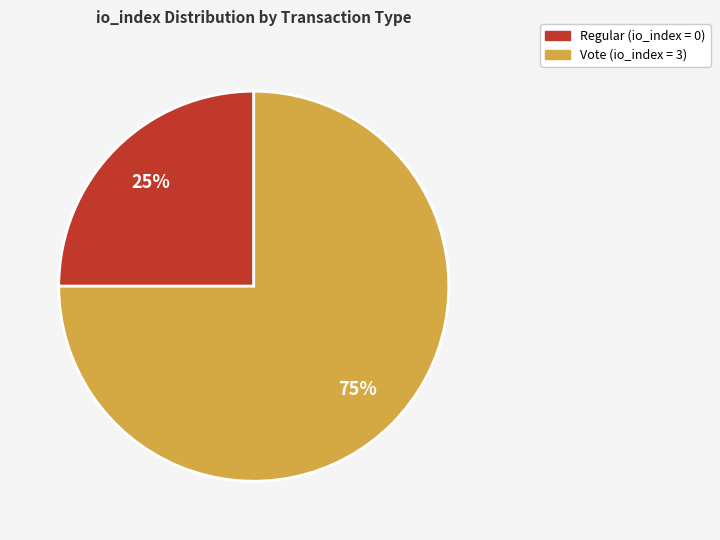

To the nearest percent, what is the difference between the largest and smallest slice percentages?

50%